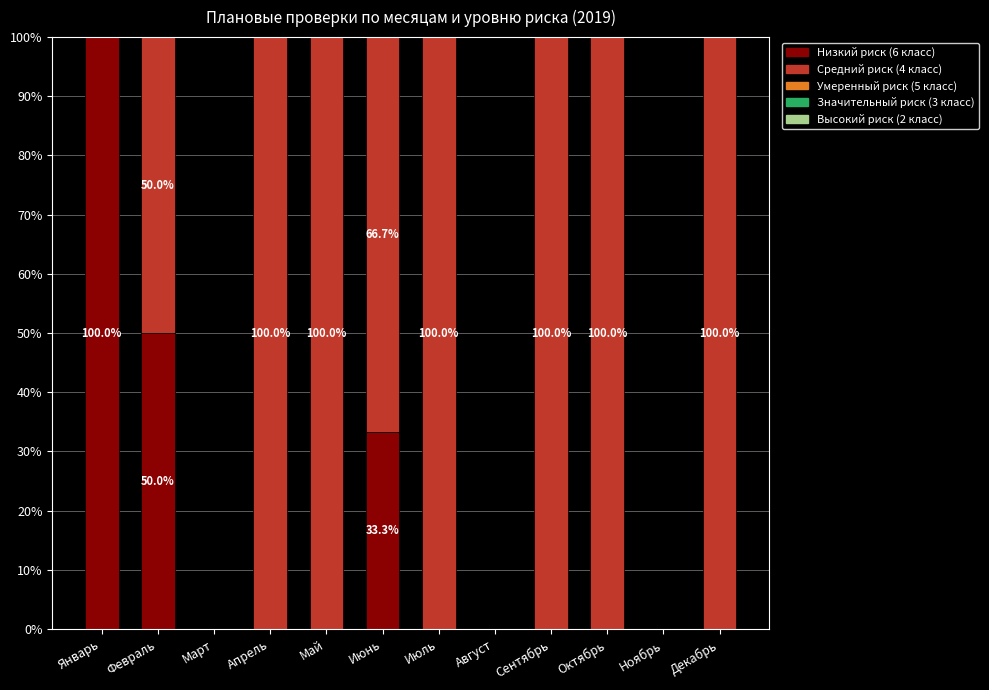

At which label does Низкий риск (6 класс) reach its peak?

Январь